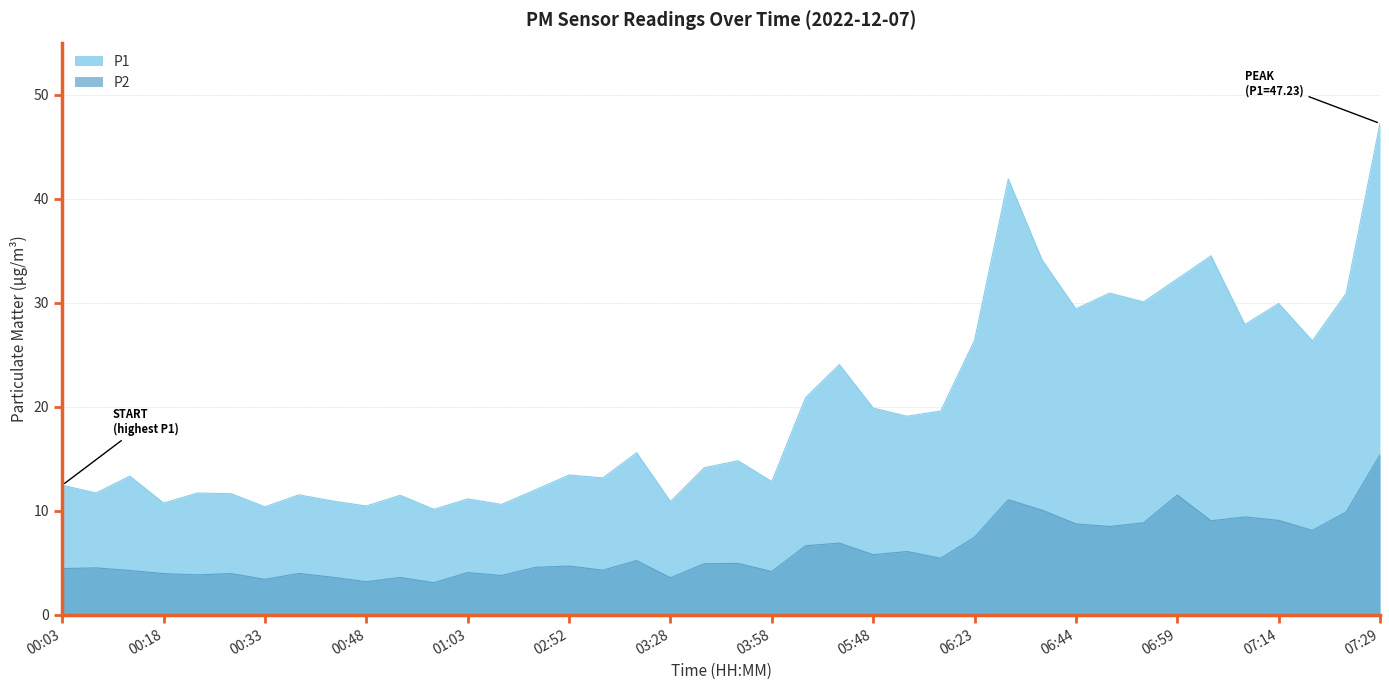

Which series has the widest spread of values?

P1